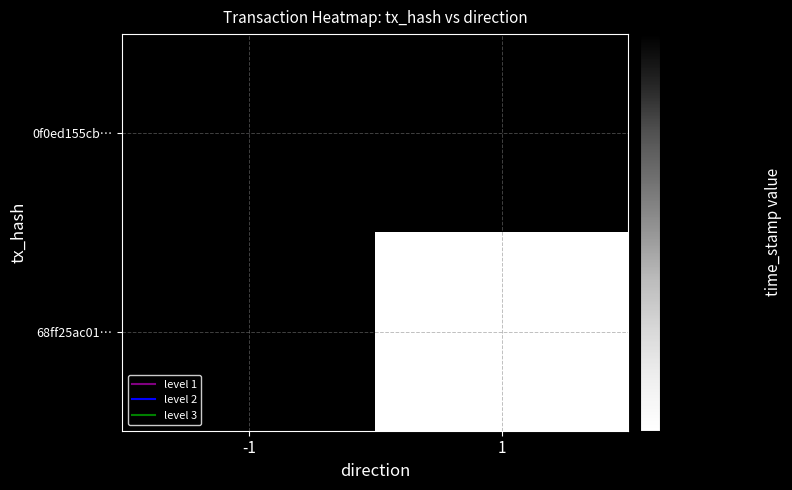

Is the value of 0f0ed155cb… at 1 greater than the value of 68ff25ac01… at -1?

No